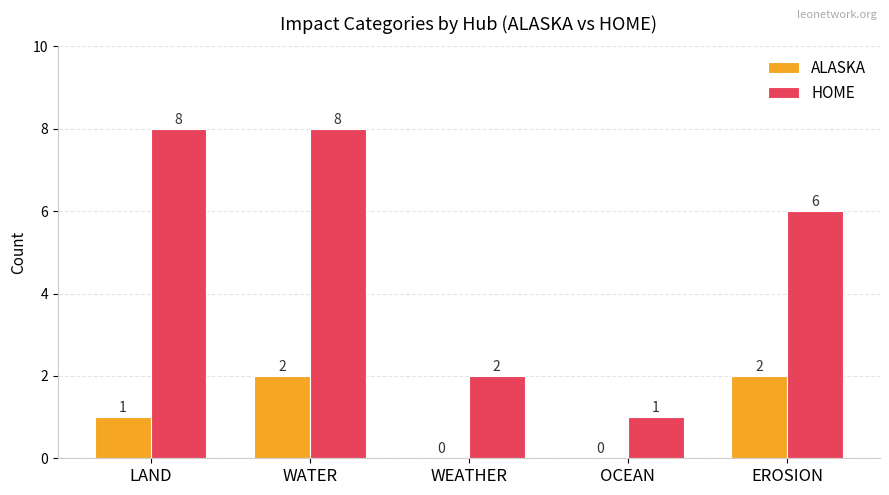

The ALASKA series shows 2 at LAND. True or false?

False